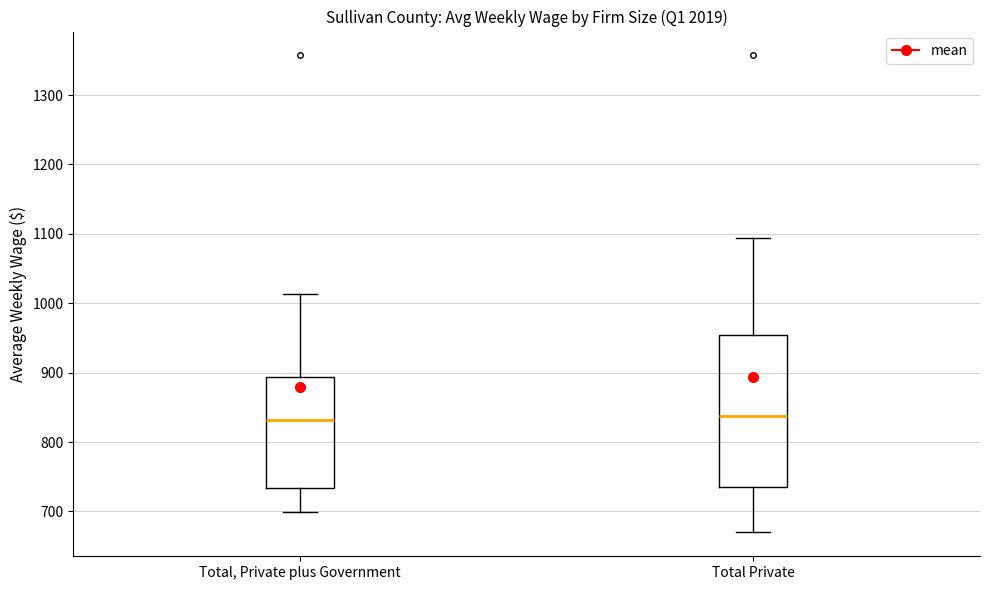

Comparing the boxes themselves (not the whiskers), which one is the tallest?

Total Private